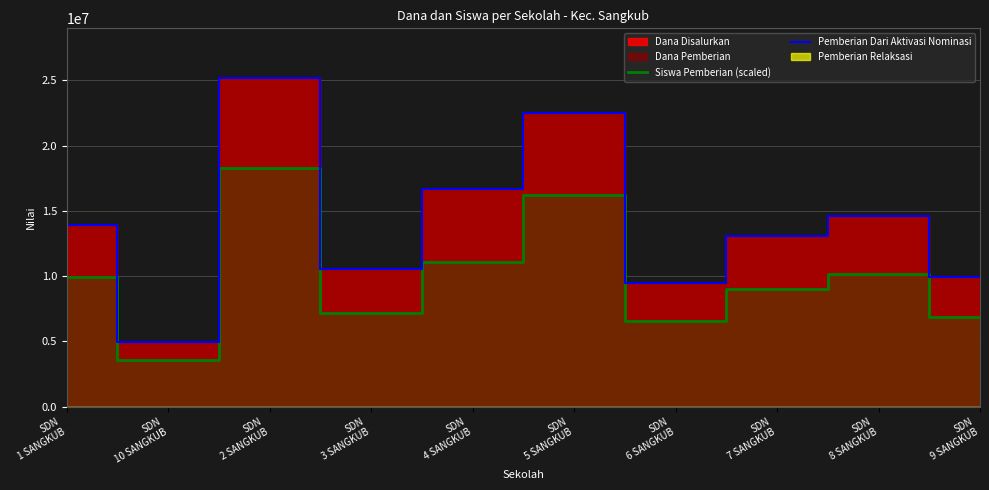

What position from the left is SDN
6 SANGKUB?

7